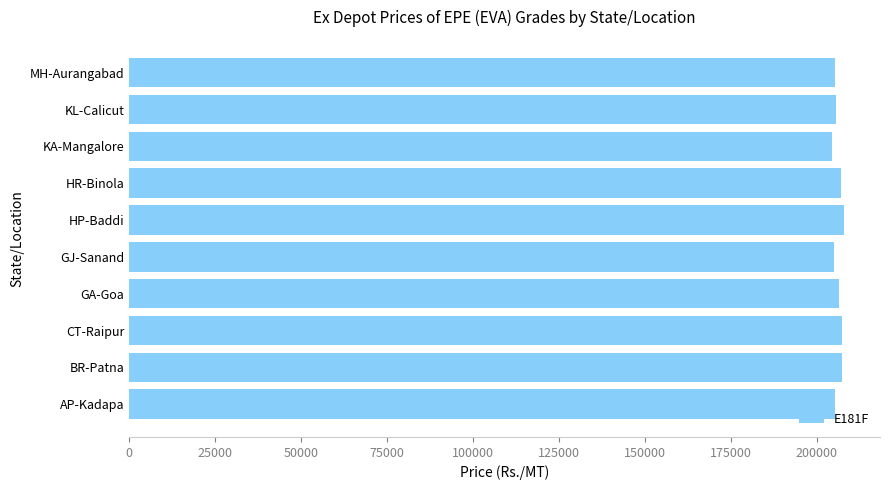

What is the difference between the maximum and minimum values?

3680